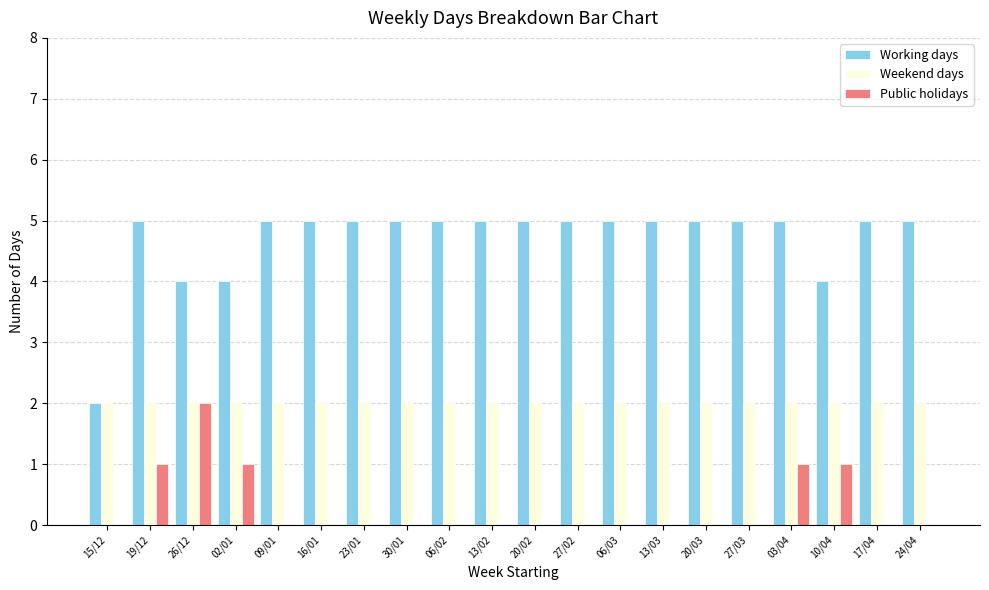

Is the value of Weekend days at 26/12 greater than the value of Public holidays at 15/12?

Yes